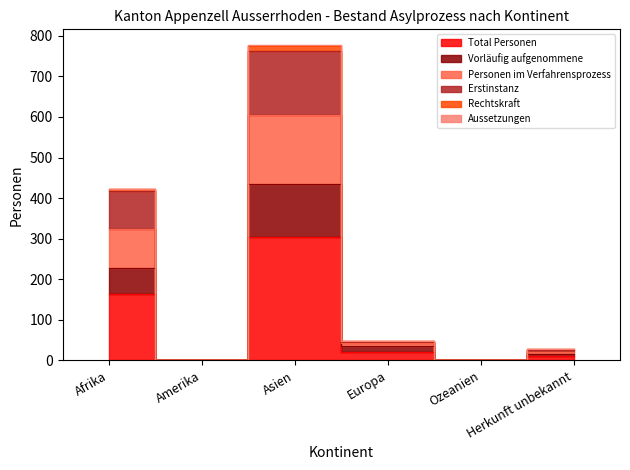

True or false: Vorläufig aufgenommene and Erstinstanz intersect in this chart.

False